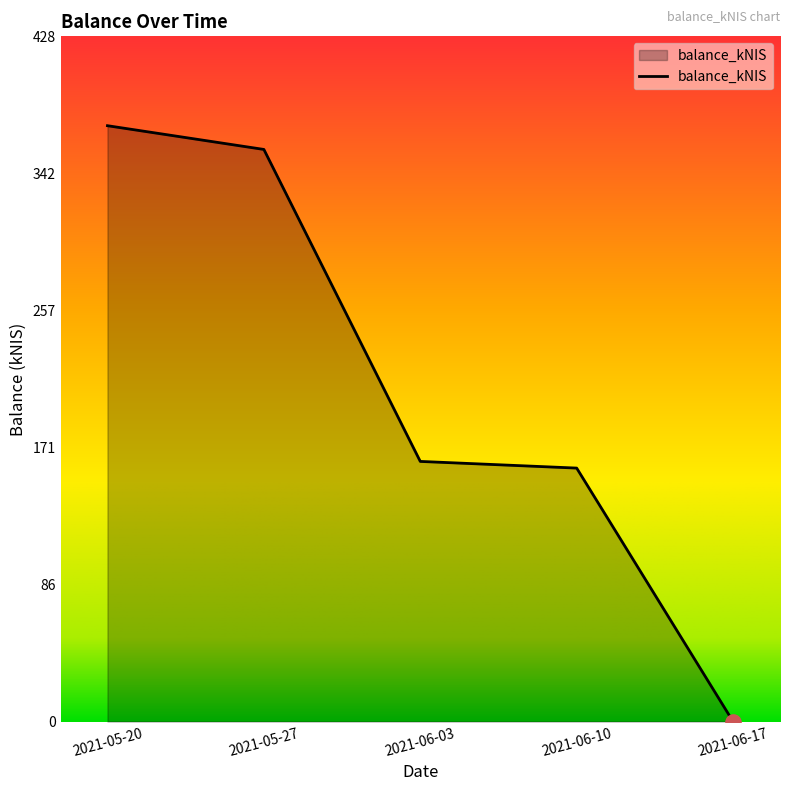

What is the ratio of the value at 2021-06-10 to the value at 2021-05-20?

0.4